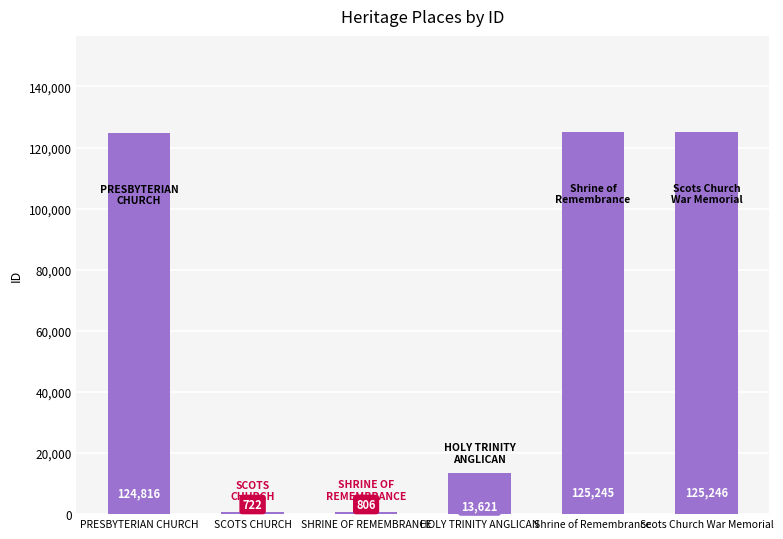

What is the label of the 3rd bar from the left?

SHRINE OF REMEMBRANCE